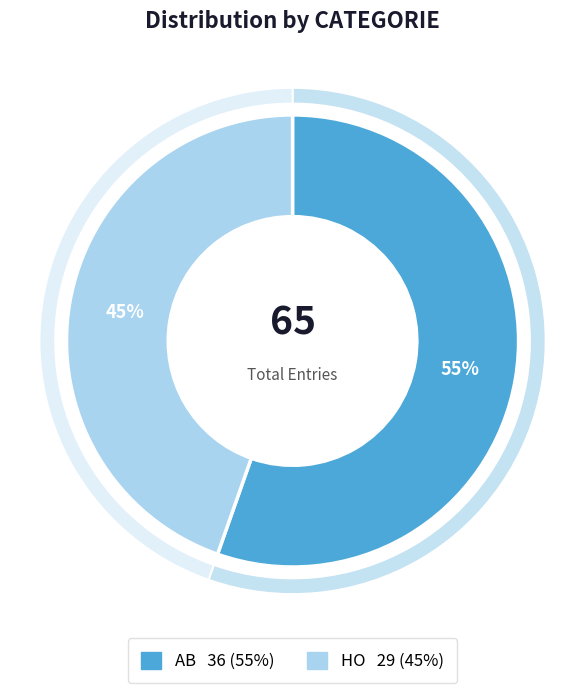

To the nearest percent, what percentage of the pie is AB?

55%